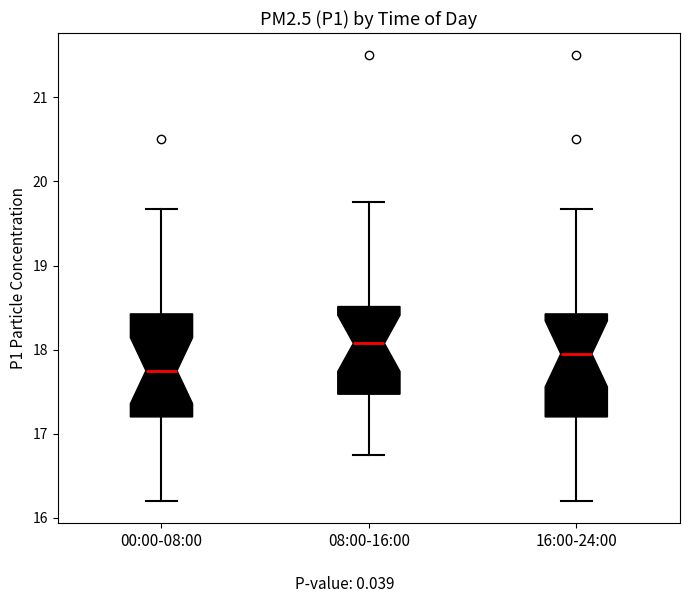

Reading left to right, transcribe this box plot: for each box, give where its median line is, the range the box spans, and where its two whiskers end, as read against the y-axis. The values are not printed on the chart, so give them approximately, as read against the axis.

00:00-08:00: median 17.8, box 17.2 to 18.4, whiskers 16.2 to 19.7
08:00-16:00: median 18.1, box 17.5 to 18.5, whiskers 16.8 to 19.8
16:00-24:00: median 18.0, box 17.2 to 18.4, whiskers 16.2 to 19.7